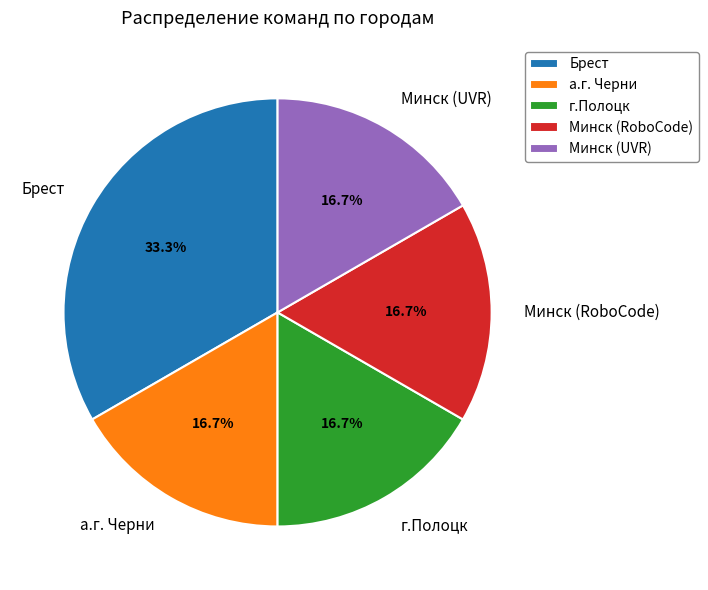

Is the sum of Минск (RoboCode) and а.г. Черни greater than half?

No